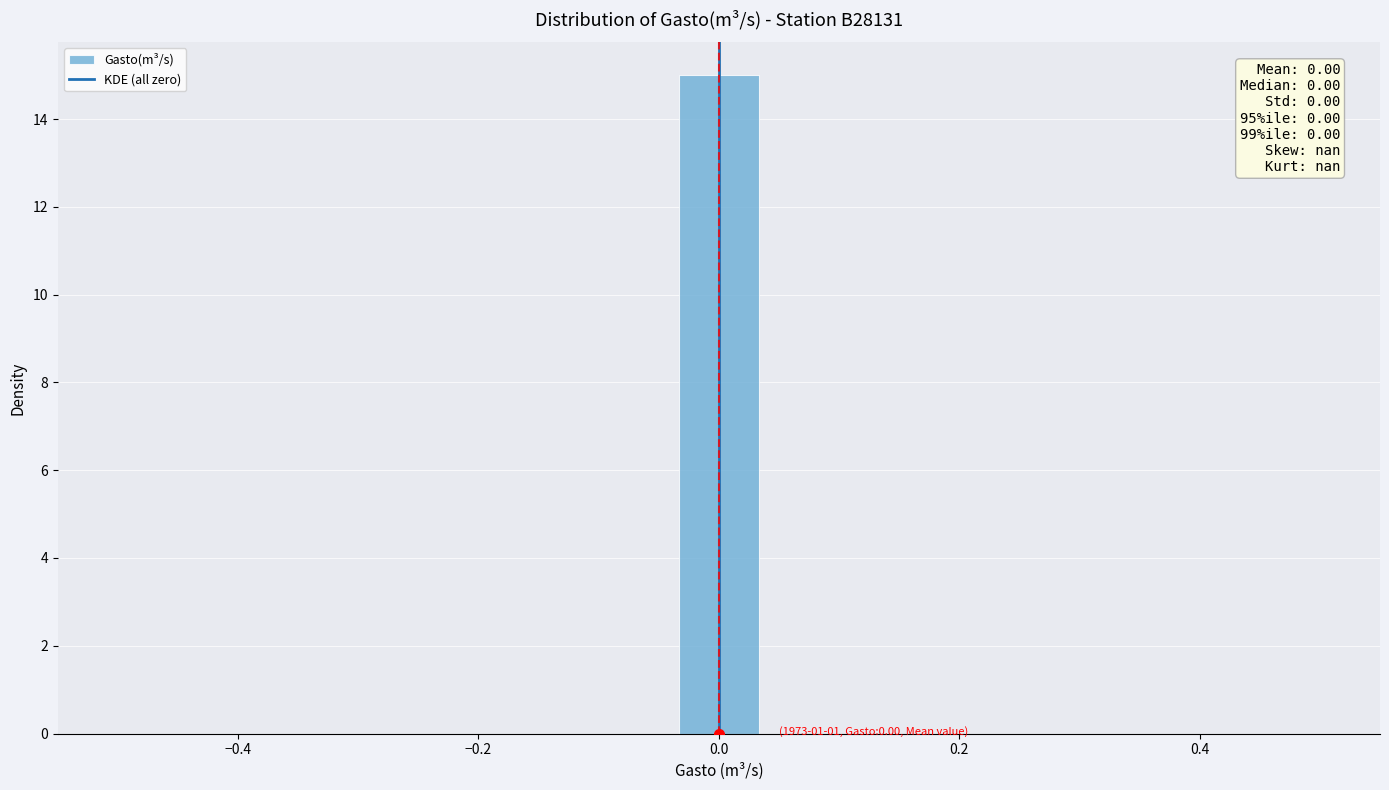

Around what value on the x-axis is the tallest bar? Give the approximate position of its centre, as read against the axis.

0.00